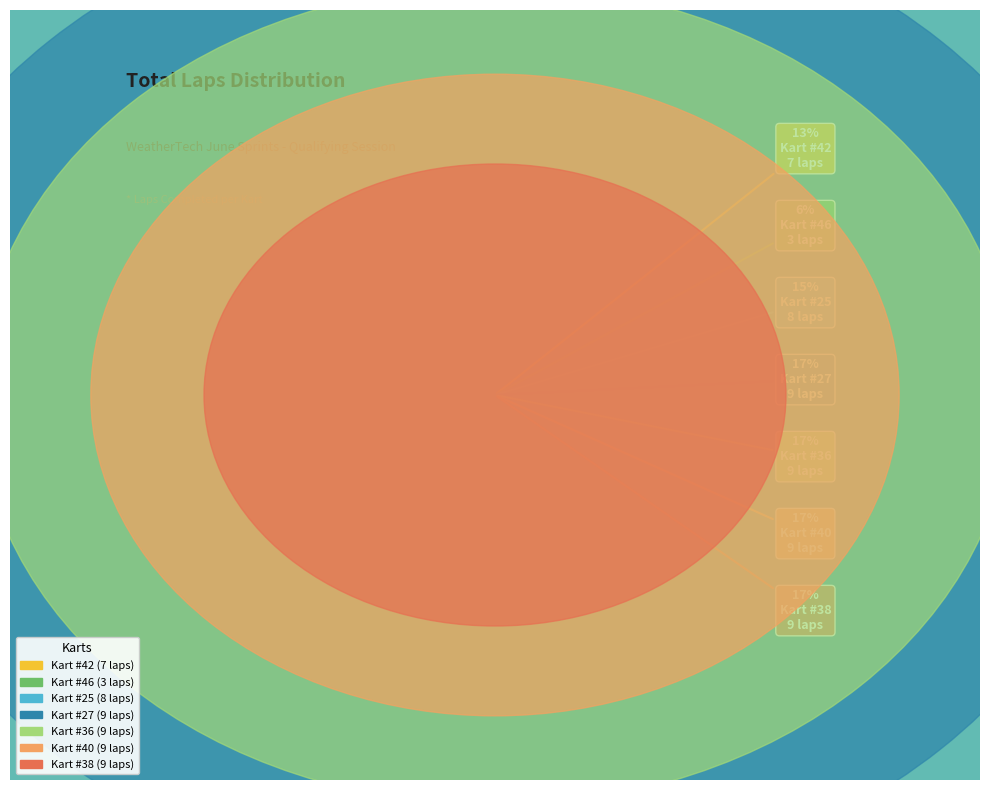

Does Kart #36 account for over 50% of the chart?

No